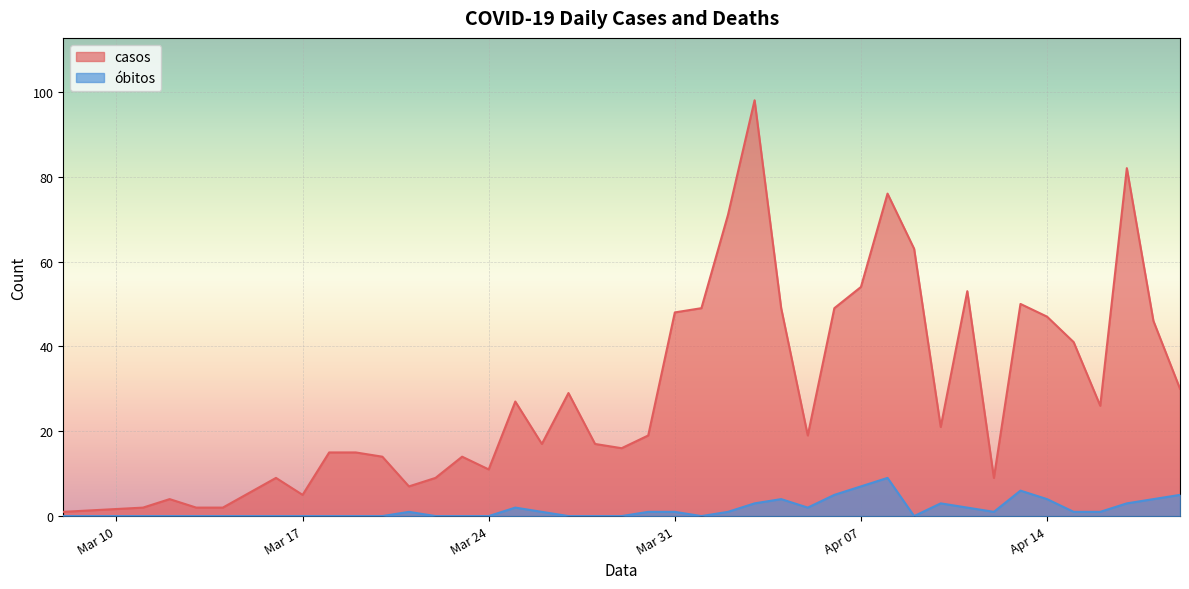

What is the spread (max minus min) of values at 2020-03-18?

15